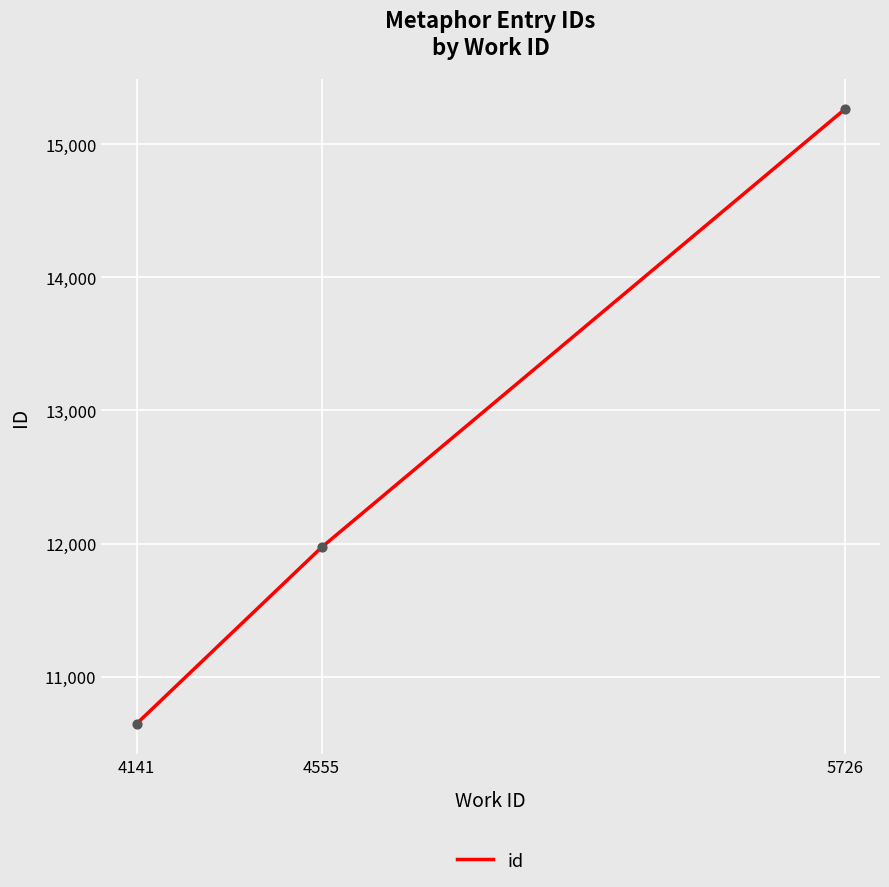

What is the ratio of the value at 4555 to the value at 5726?

0.8